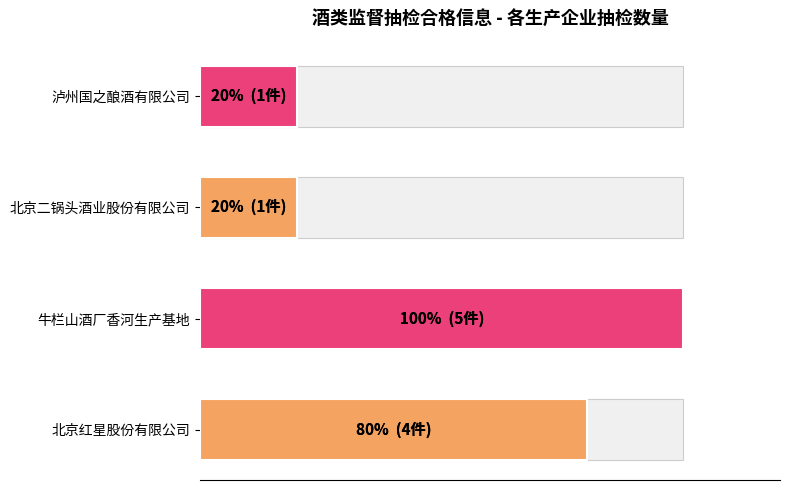

What is the value of the 3rd bar from the left?

1